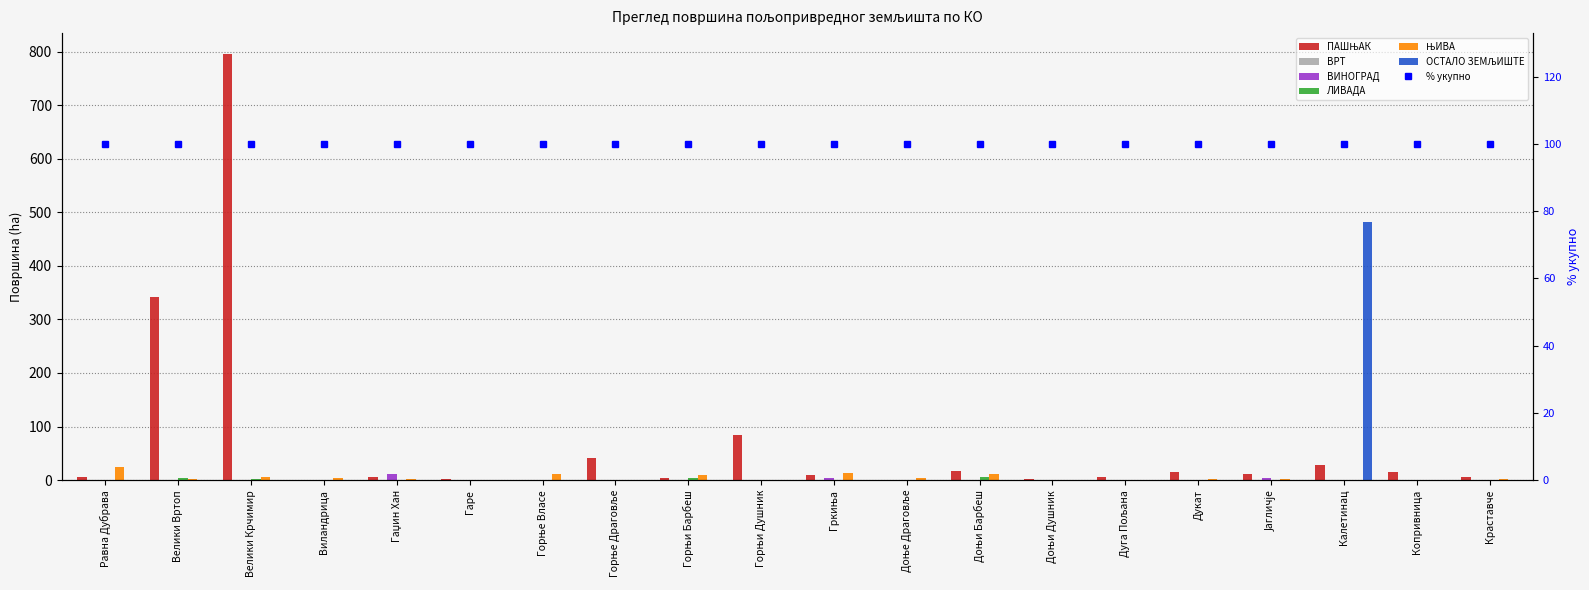

List the series in order of their peak value, highest first.

ПАШЊАК, ОСТАЛО ЗЕМЉИШТЕ, ЊИВА, ВИНОГРАД, ЛИВАДА